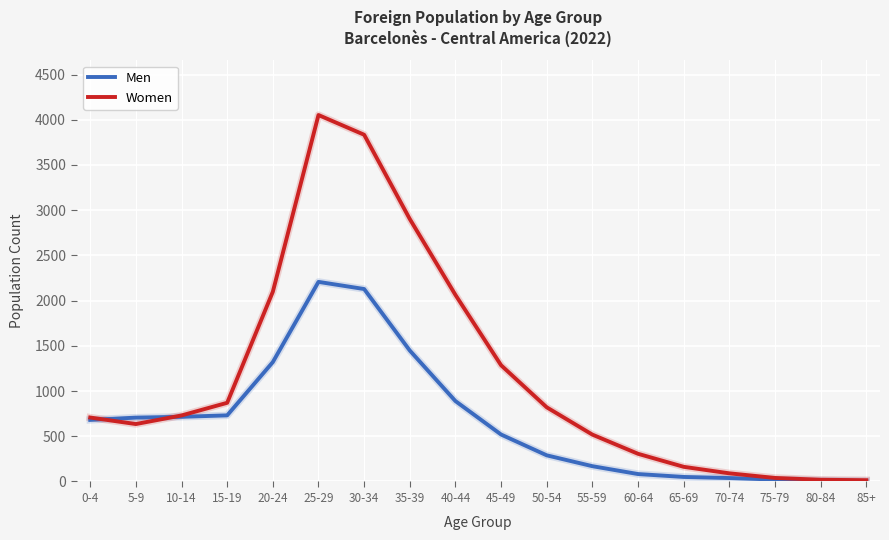

True or false: Men and Women cross at least once.

True